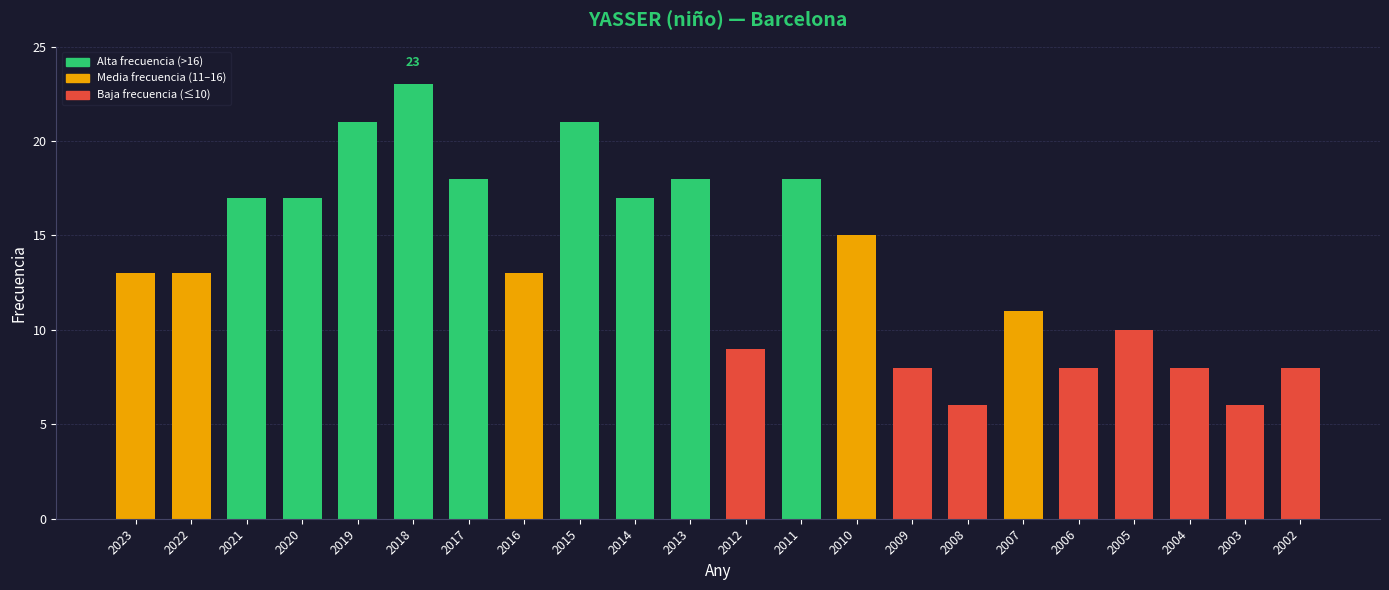

Which category has the highest value across all series?

2018